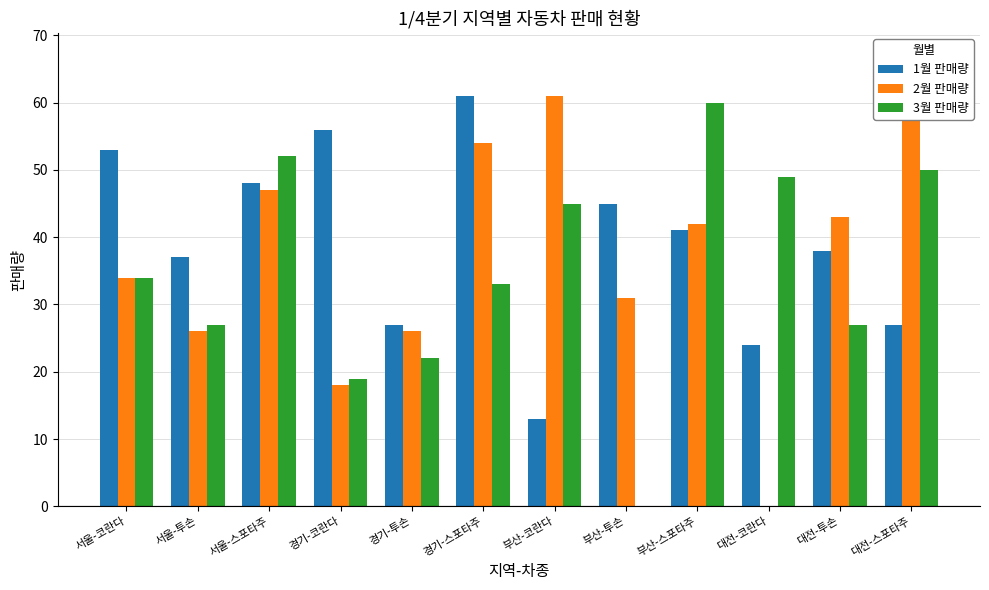

What is the difference between the second highest and minimum values in the 2월 판매량 series?

61